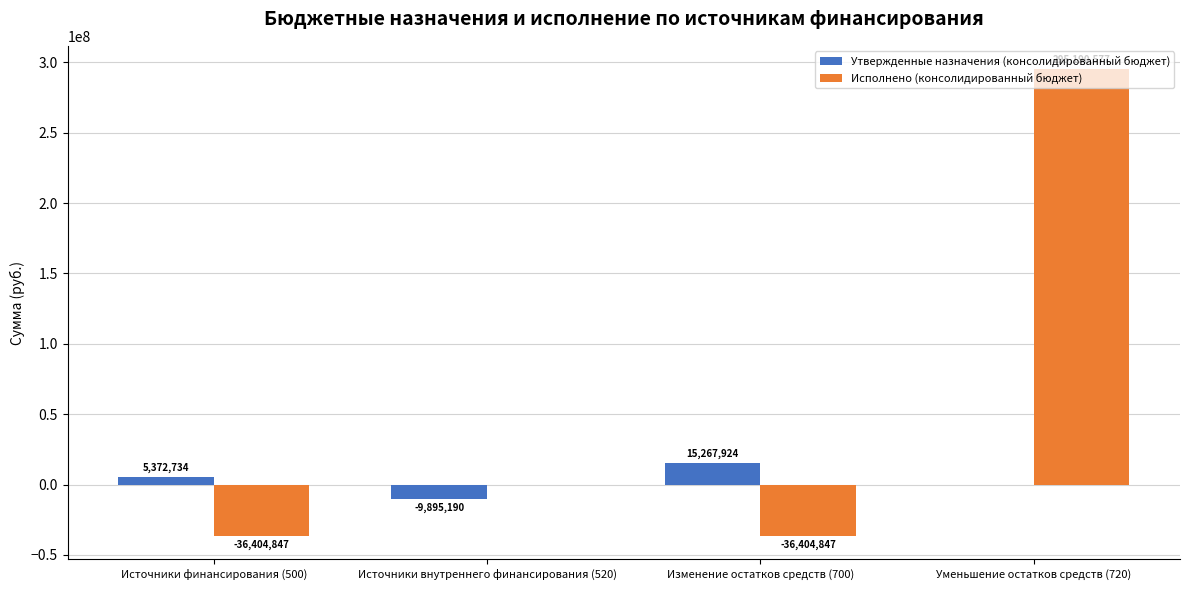

True or false: Исполнено (консолидированный бюджет) has a value of -8204859.7 at Изменение остатков средств (700).

False